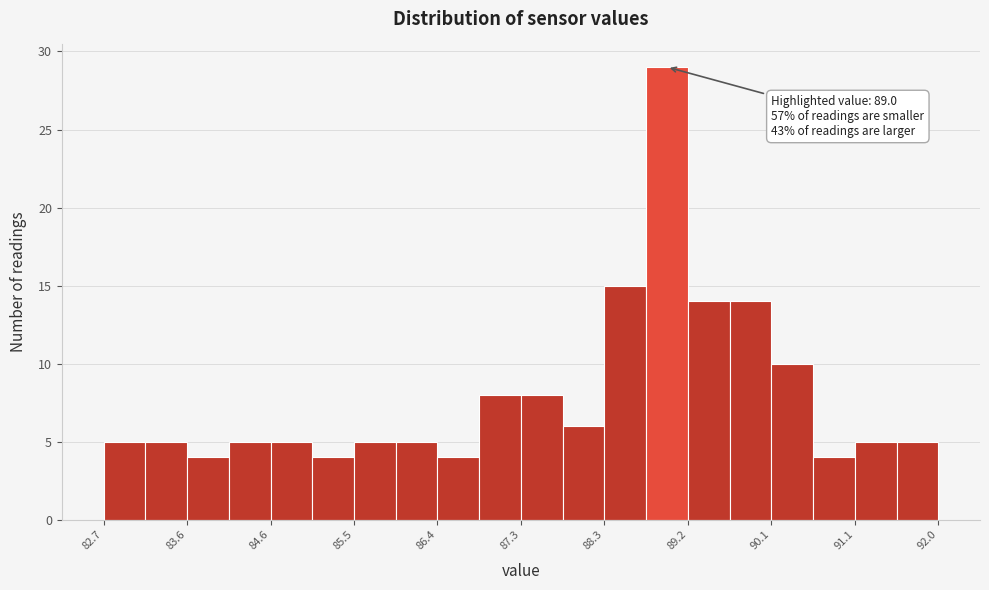

Which range on the x-axis has the tallest bar?

88.7 to 89.2